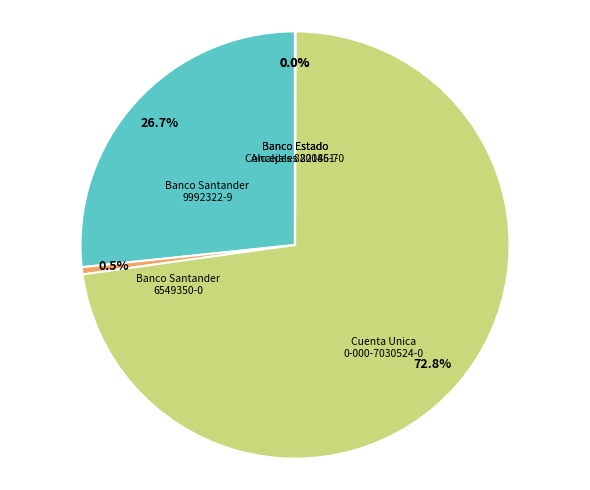

Is there a majority slice in this chart?

Yes